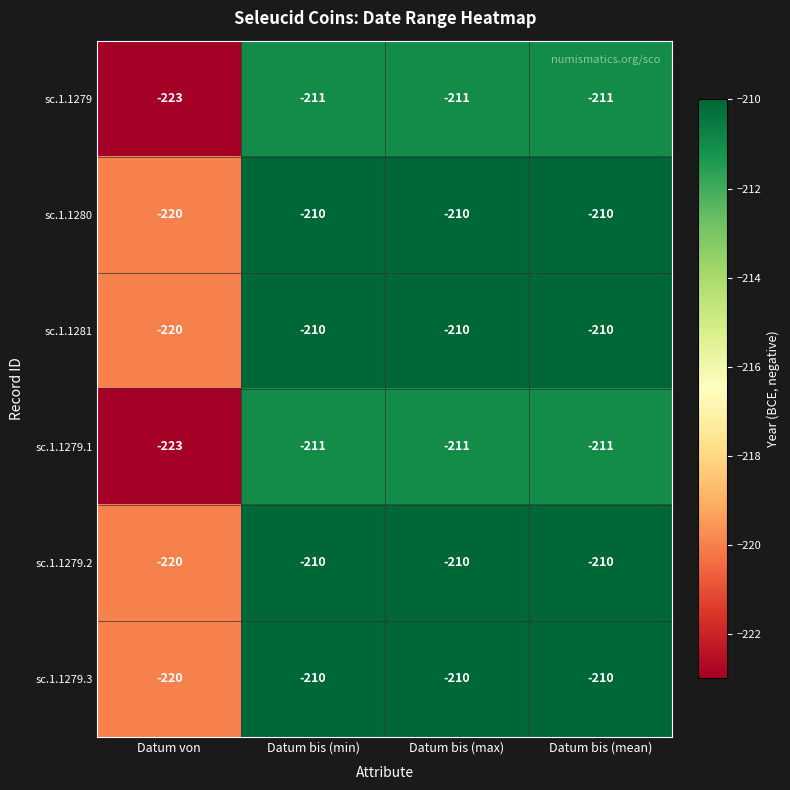

What is the average value of the sc.1.1279.1 series?

-214